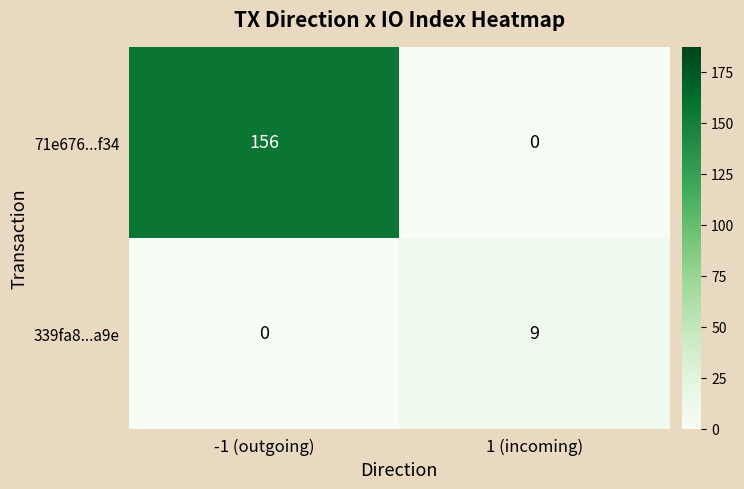

Which category has the highest value across all series?

-1 (outgoing)